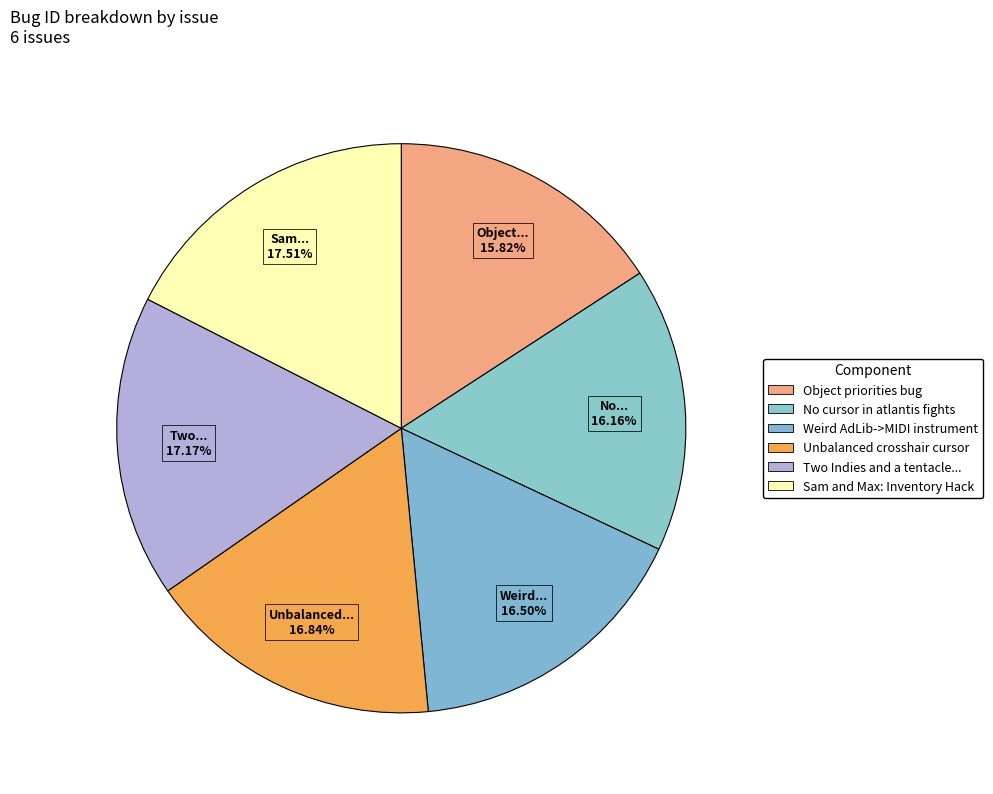

Count the number of slices in the pie.

6